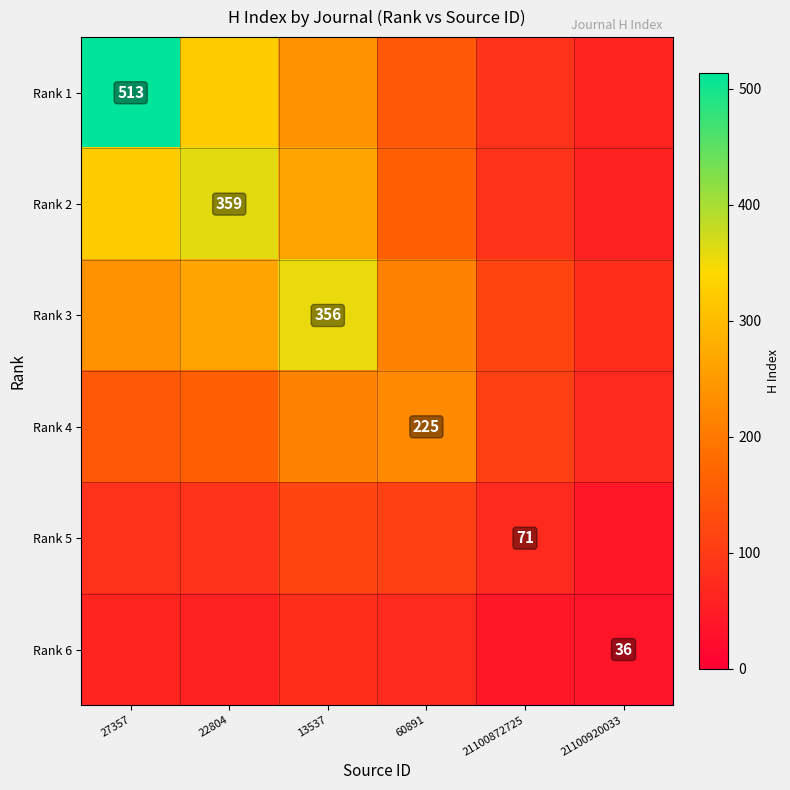

Between 13537 and 21100920033, which series saw the biggest shift?

Rank 3